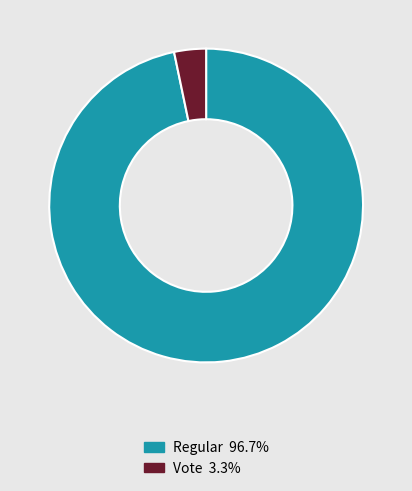

Is there any slice that represents more than half of the pie?

Yes